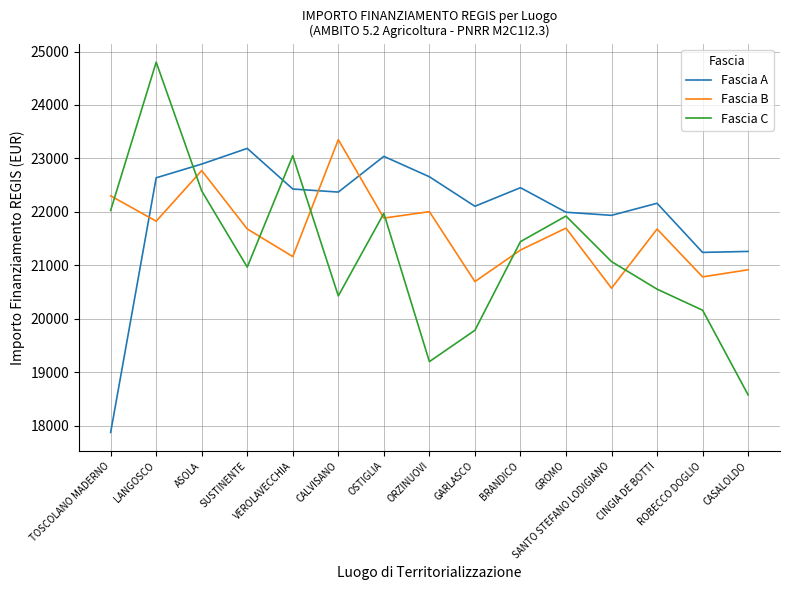

What is the spread (max minus min) of values at BRANDICO?

1166.8